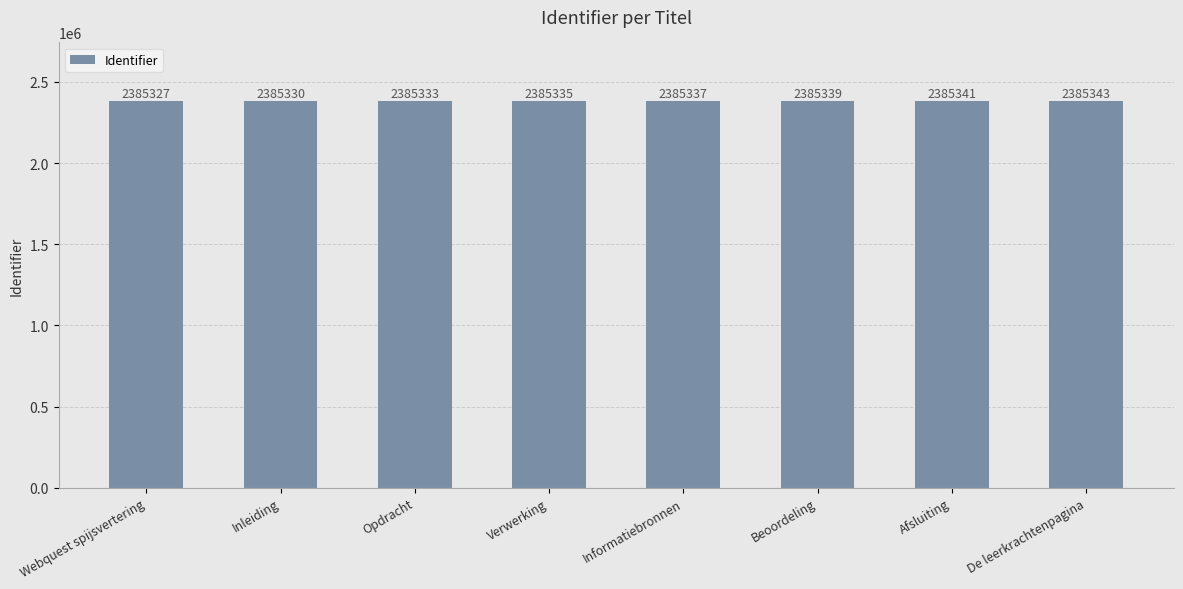

Count the number of data series in this chart.

1